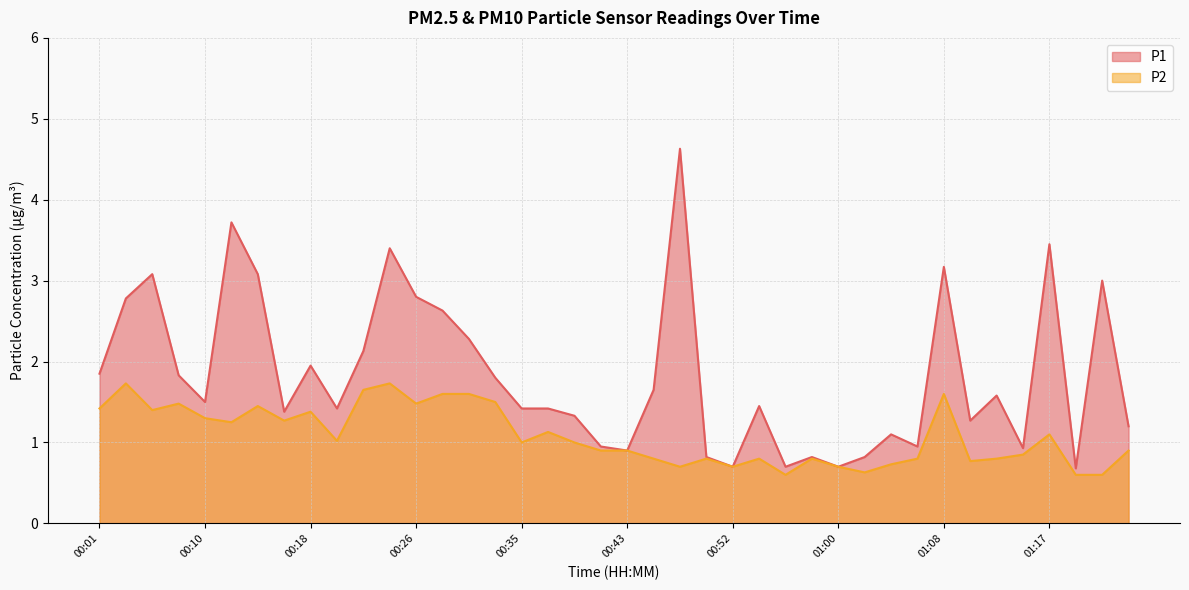

What is the sum of all P1 values?

73.3